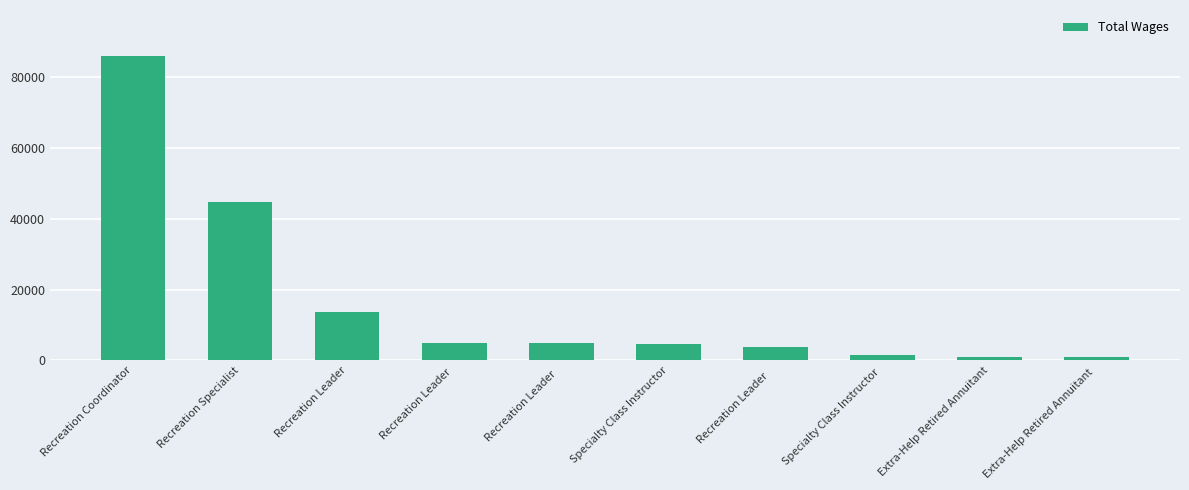

What is the sum of all values?

165986